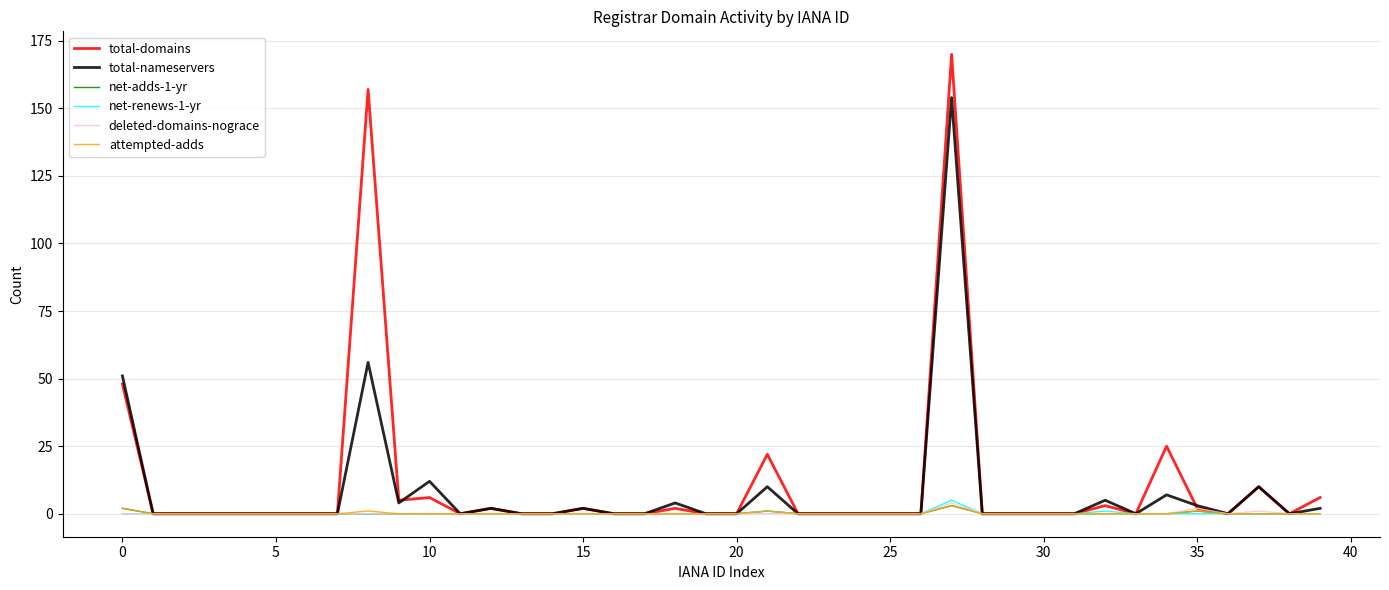

What is the greatest value displayed?

170